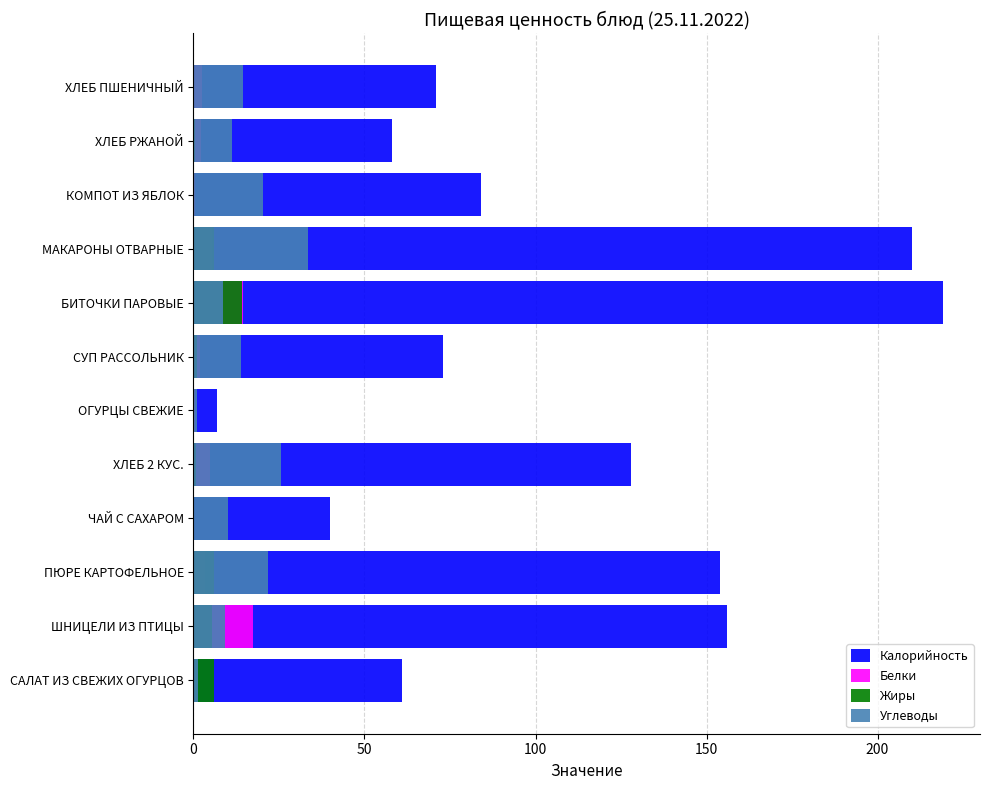

What is the greatest value displayed?

219.0